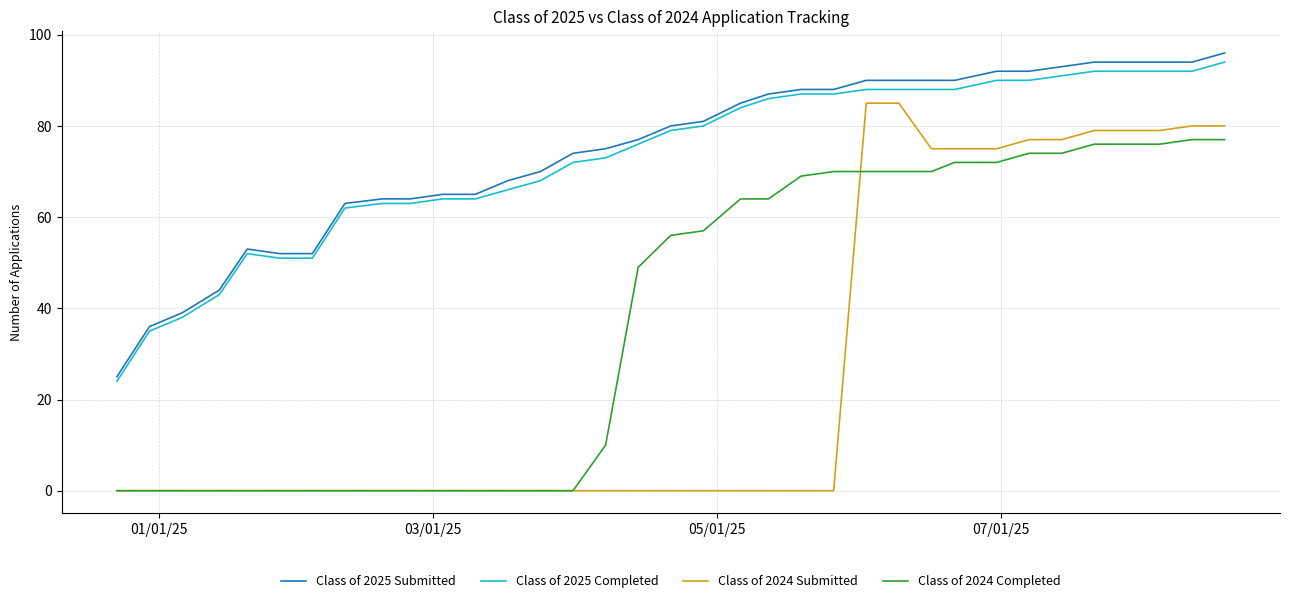

Which series has the largest range (max minus min)?

Class of 2024 Submitted